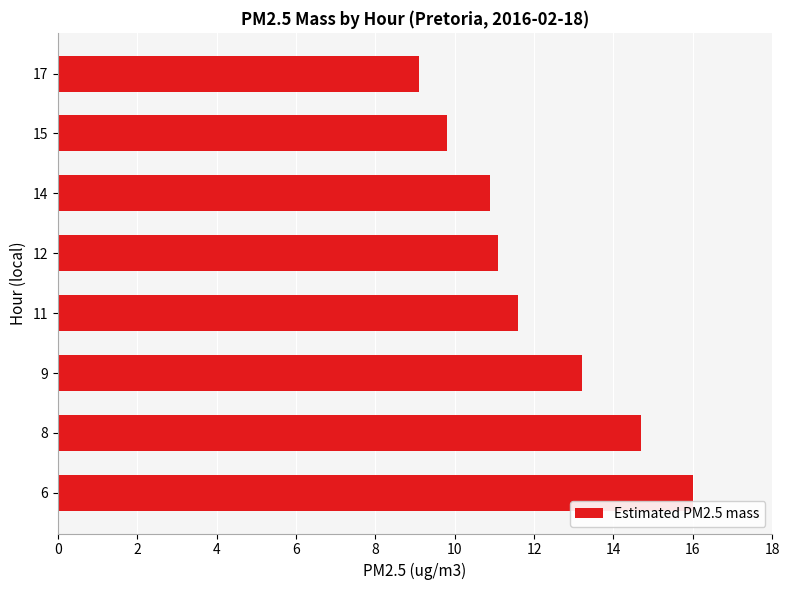

What is the difference between the maximum and minimum values?

6.9